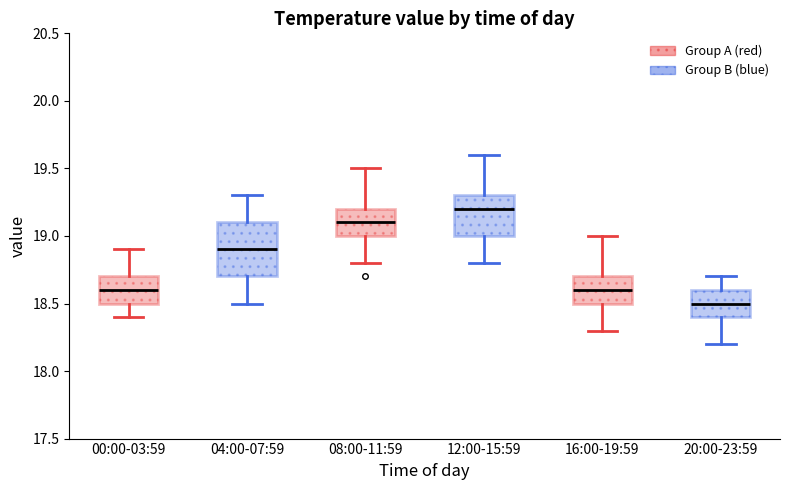

Which box has the highest median line?

12:00-15:59